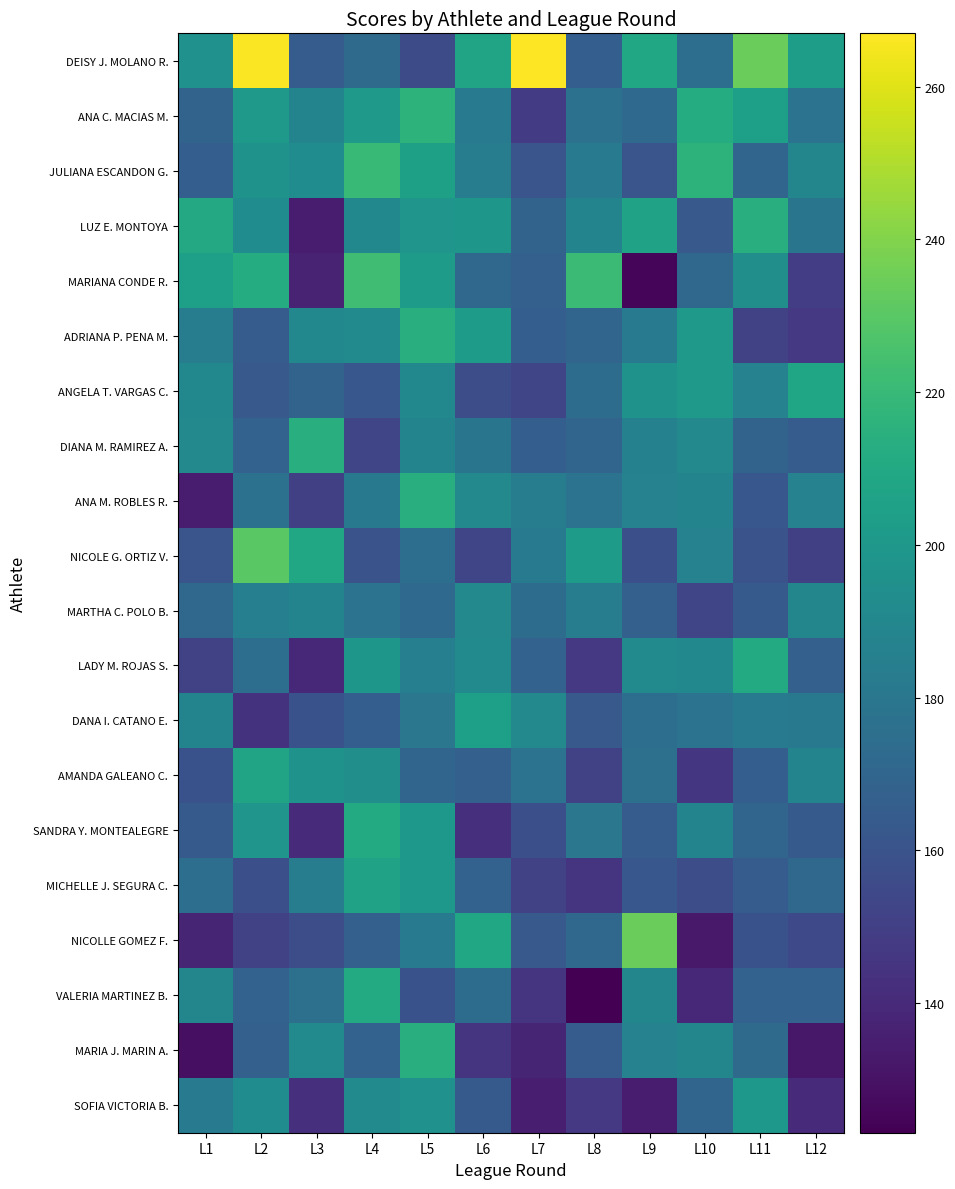

What is the minimum value shown in the chart?

123